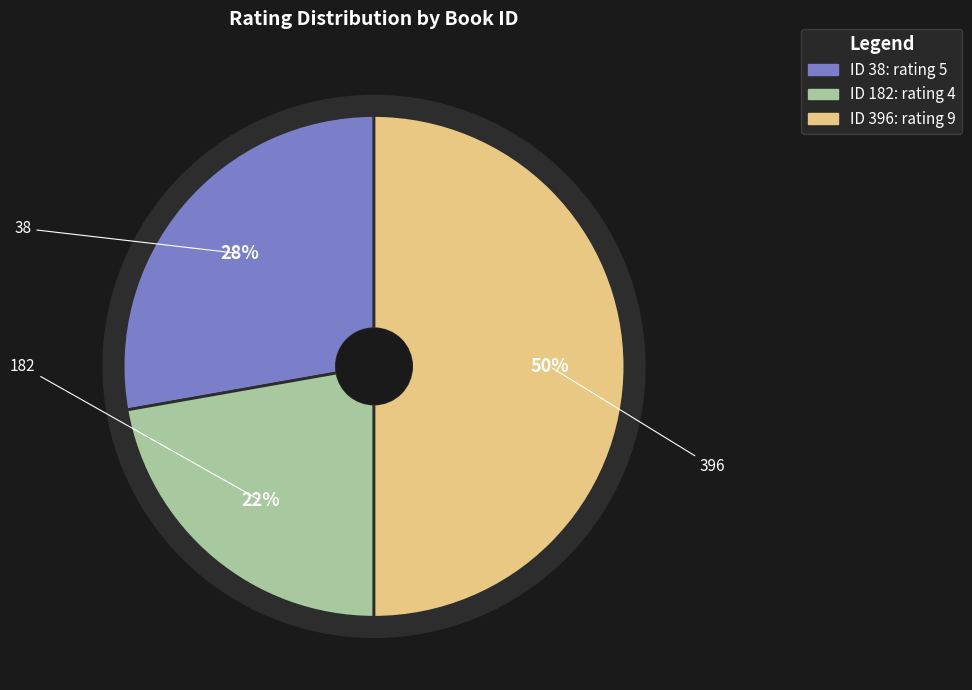

What is the largest slice in the pie chart?

396